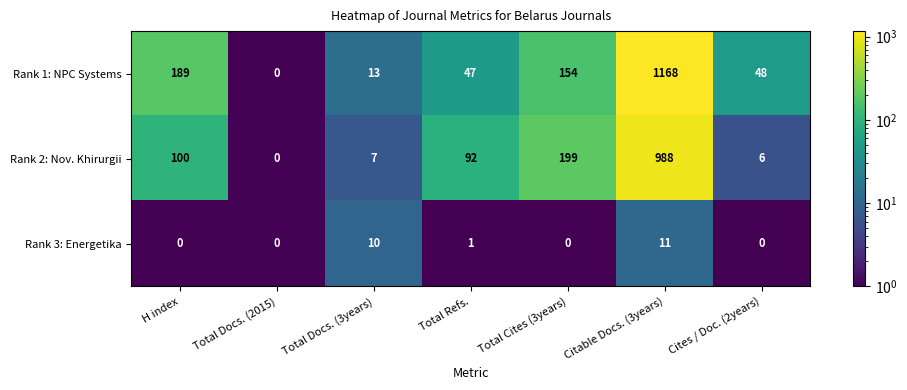

Rank the series by their maximum value, from highest to lowest.

Rank 1: NPC Systems, Rank 2: Nov. Khirurgii, Rank 3: Energetika